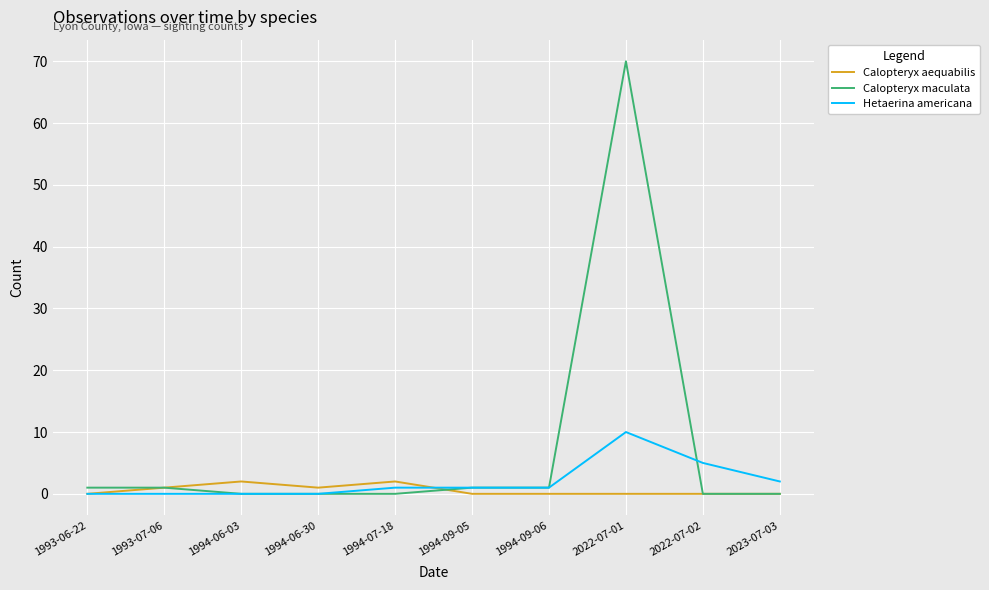

Rank the series by their maximum value, from highest to lowest.

Calopteryx maculata, Hetaerina americana, Calopteryx aequabilis